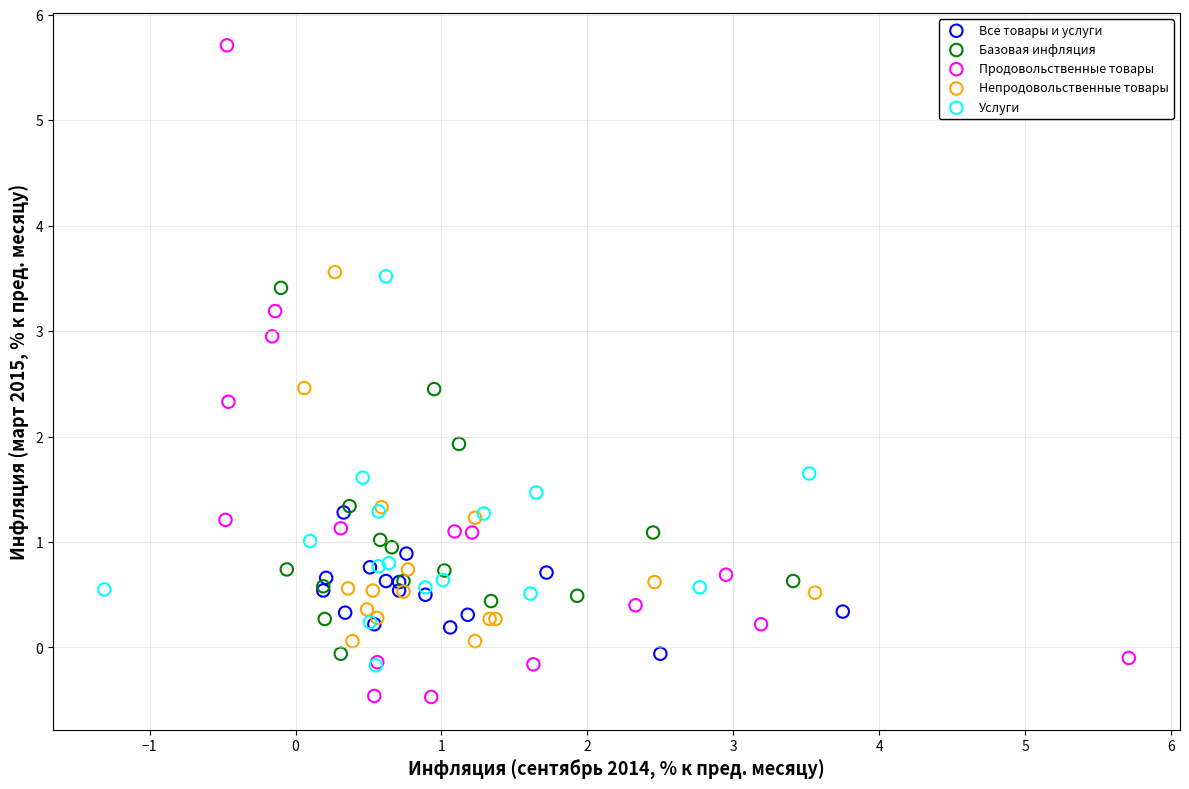

Which series contains the lowest Y value?

Продовольственные товары